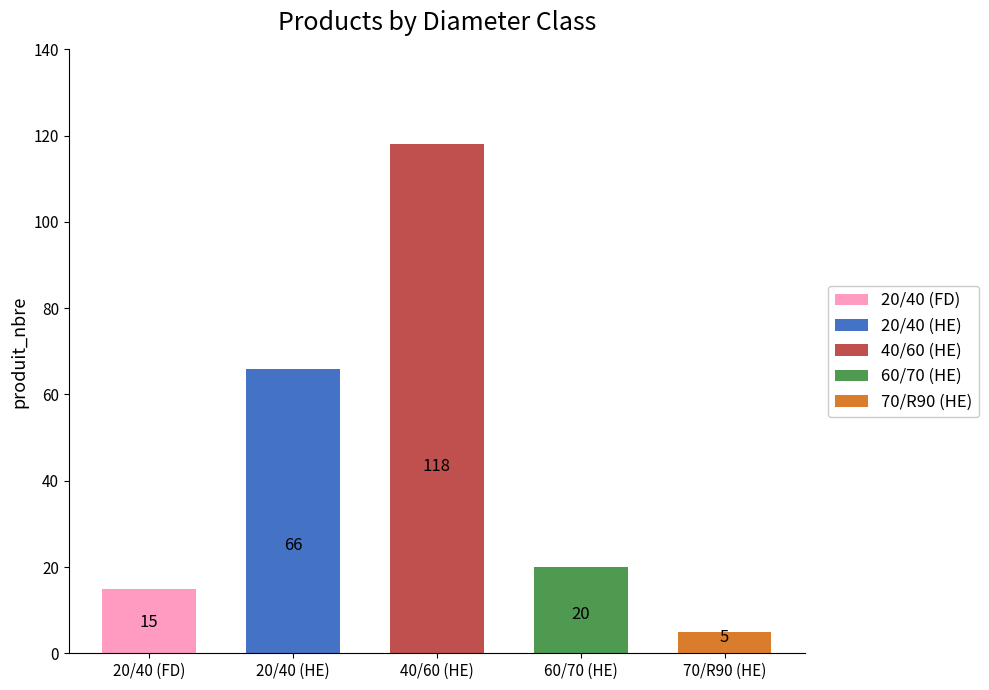

Reading left to right, transcribe all the data shown in this chart.

15	66	118	20	5